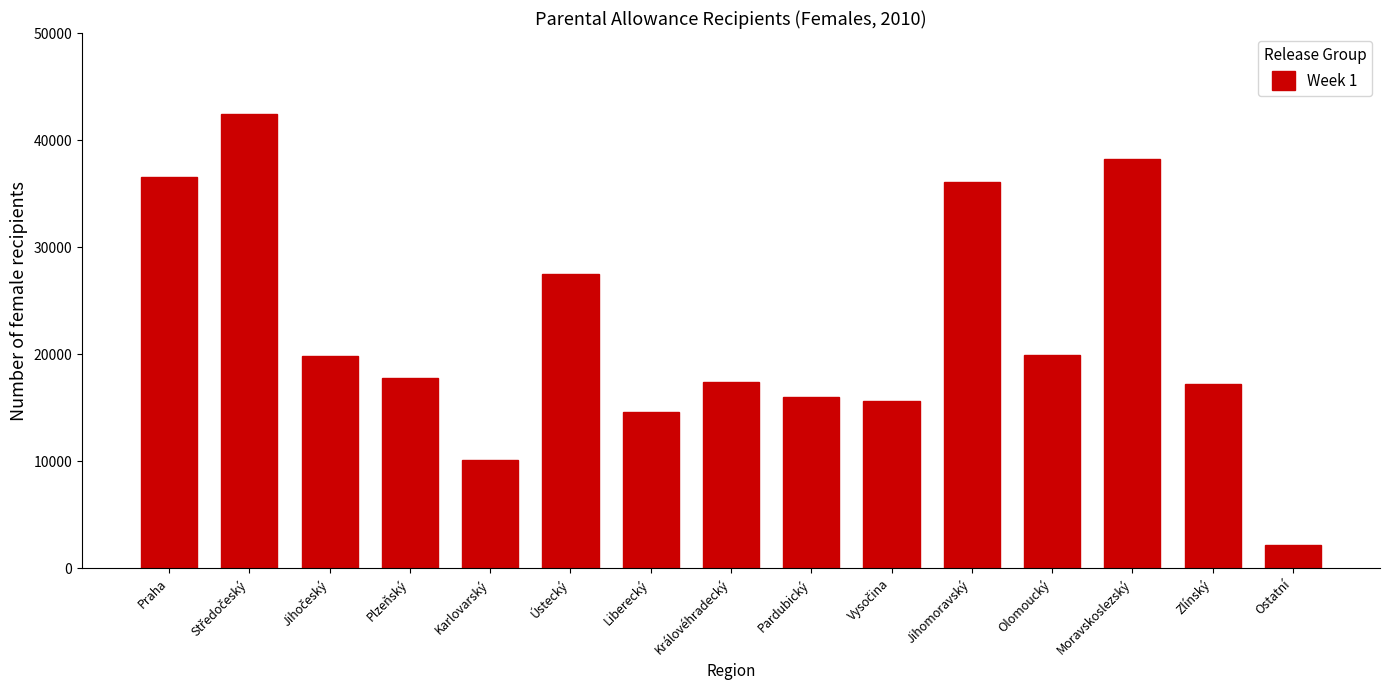

What is the label of the 12th bar from the left?

Olomoucký